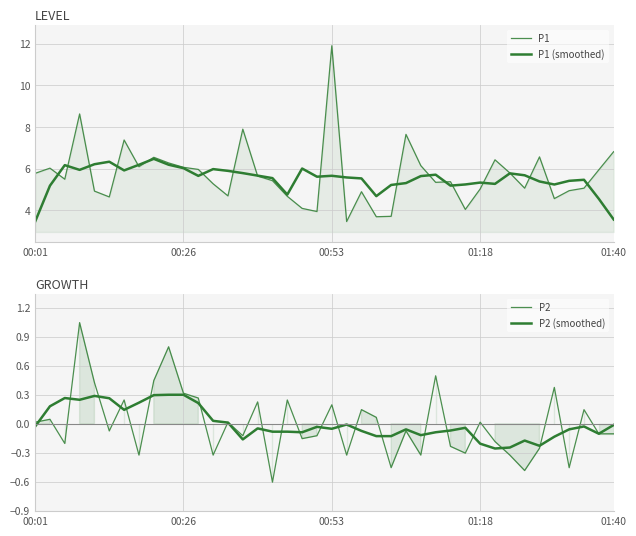

Reading left to right, transcribe all the data shown in this chart.

P1: 5.8	6.0	5.5	8.6	4.9	4.7	7.4	6.1	6.5	6.3	6.1	6.0	5.3	4.7	7.9	5.7	5.4	4.7	4.1	4.0	11.9	3.5	4.9	3.7	3.7	7.7	6.2	5.3	5.4	4.0	5.0	6.4	5.8	5.1	6.6	4.6	5.0	5.1	6.0	6.8
P1 (smoothed): 3.5	5.2	6.2	5.9	6.2	6.3	5.9	6.2	6.5	6.2	6.0	5.7	6.0	5.9	5.8	5.7	5.6	4.8	6.0	5.6	5.7	5.6	5.5	4.7	5.2	5.3	5.7	5.7	5.2	5.2	5.3	5.3	5.8	5.7	5.4	5.2	5.4	5.5	4.6	3.6
P2: 0.0	0.0	-0.2	1.0	0.4	-0.1	0.2	-0.3	0.4	0.8	0.3	0.3	-0.3	0.0	-0.1	0.2	-0.6	0.2	-0.2	-0.1	0.2	-0.3	0.1	0.1	-0.5	-0.1	-0.3	0.5	-0.2	-0.3	0.0	-0.2	-0.3	-0.5	-0.3	0.4	-0.5	0.1	-0.1	-0.1
P2 (smoothed): -0.0	0.2	0.3	0.2	0.3	0.3	0.1	0.2	0.3	0.3	0.3	0.2	0.0	0.0	-0.2	-0.0	-0.1	-0.1	-0.1	-0.0	-0.1	-0.0	-0.1	-0.1	-0.1	-0.1	-0.1	-0.1	-0.1	-0.0	-0.2	-0.3	-0.2	-0.2	-0.2	-0.1	-0.1	-0.0	-0.1	-0.0